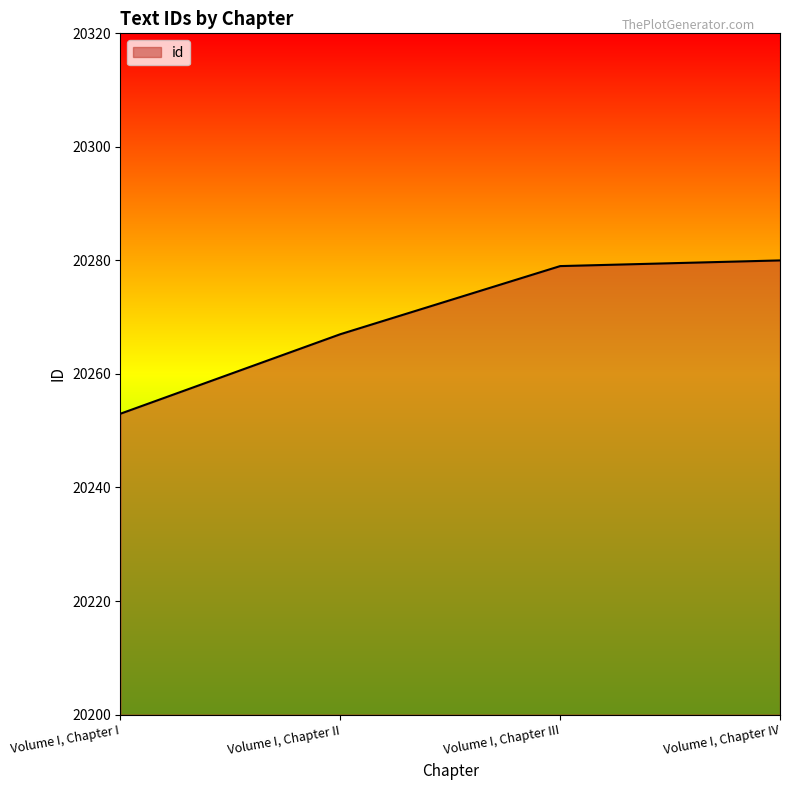

What is the minimum value shown in the chart?

20253